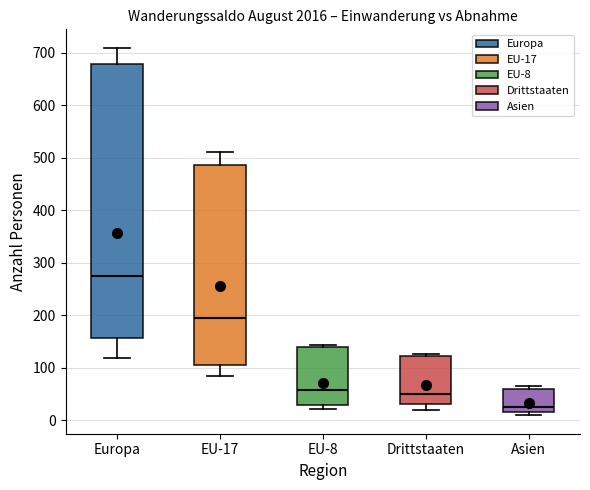

Reading left to right, transcribe this box plot: for each box, give where its median line is, the range the box spans, and where its two whiskers end, as read against the y-axis. The values are not printed on the chart, so give them approximately, as read against the axis.

Europa: median 270, box 160 to 680, whiskers 120 to 710
EU-17: median 200, box 110 to 490, whiskers 80 to 510
EU-8: median 60, box 30 to 140, whiskers 20 to 140 (just above the box's upper edge)
Drittstaaten: median 50, box 30 to 120, whiskers 20 to 130
Asien: median 20 (just above the box's lower edge), box 20 to 60, whiskers 10 to 60 (just above the box's upper edge)